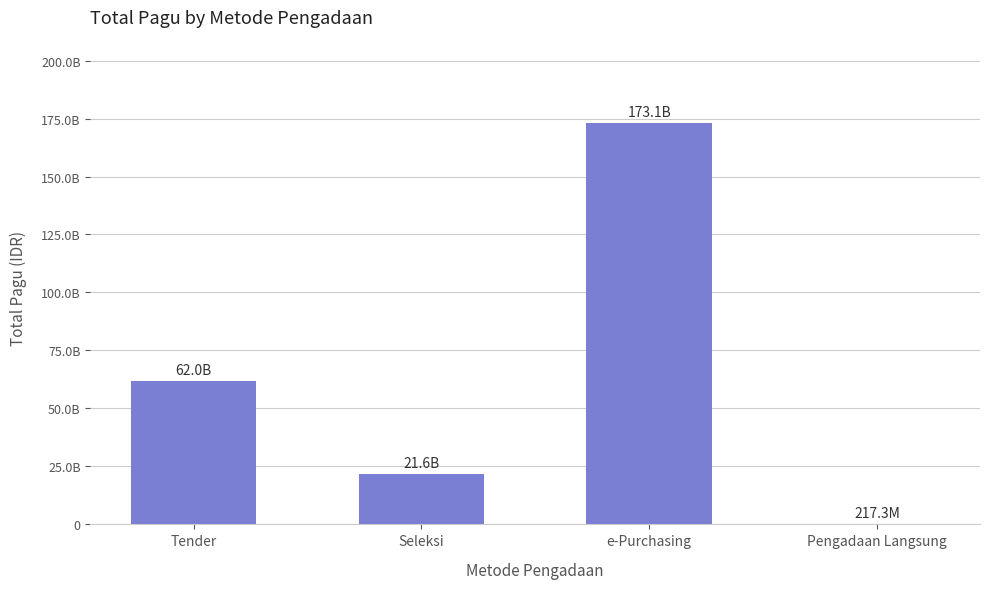

Rank the categories by value from lowest to highest.

Pengadaan Langsung, Seleksi, Tender, e-Purchasing